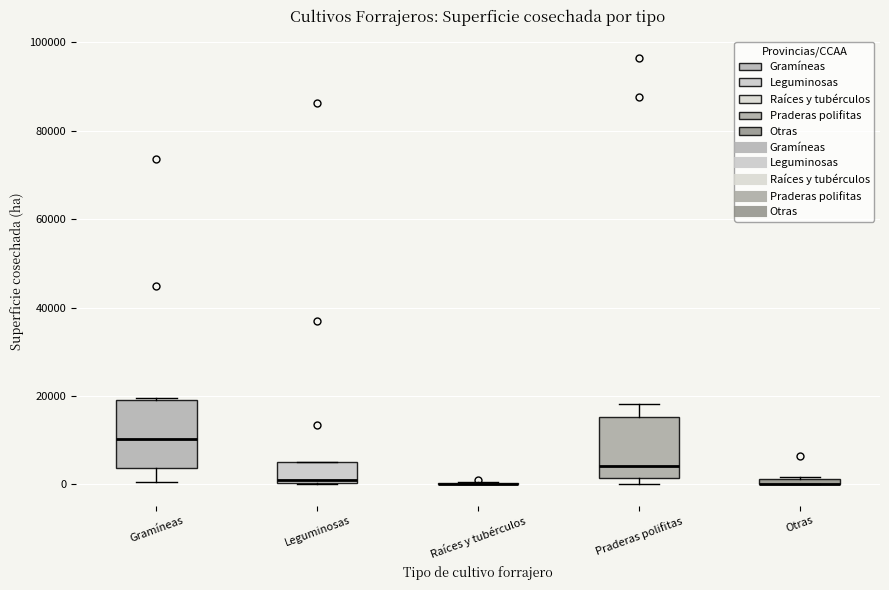

Where is the upper edge of the box for Otras on the y-axis? The values are not printed on the chart, so give them approximately, as read against the axis.

2000